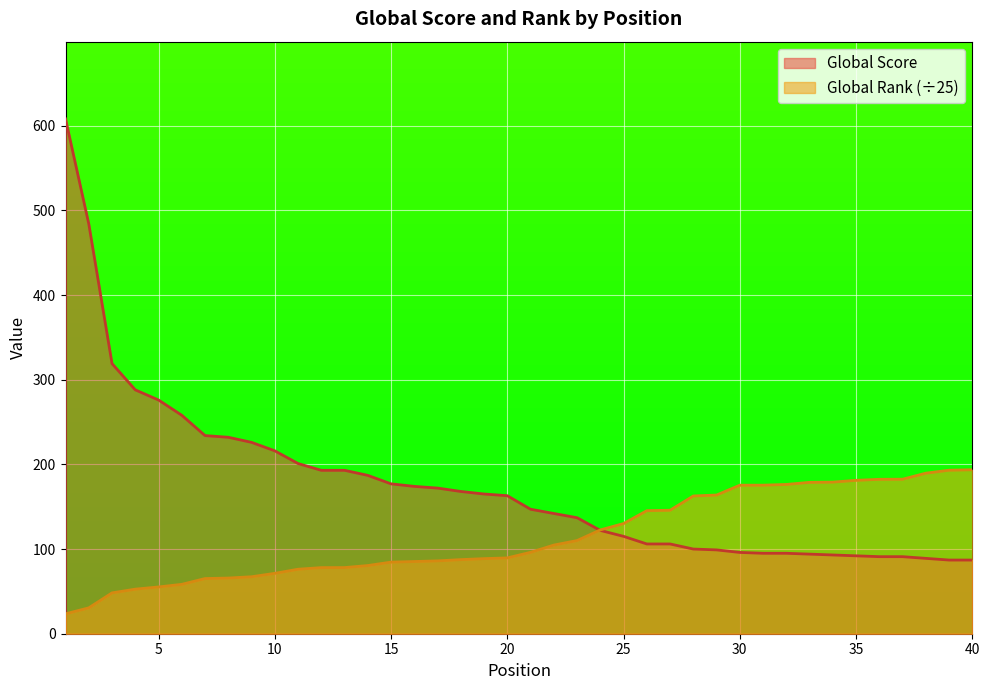

What are all the series names shown in the legend?

Global Score, Global Rank (÷25)